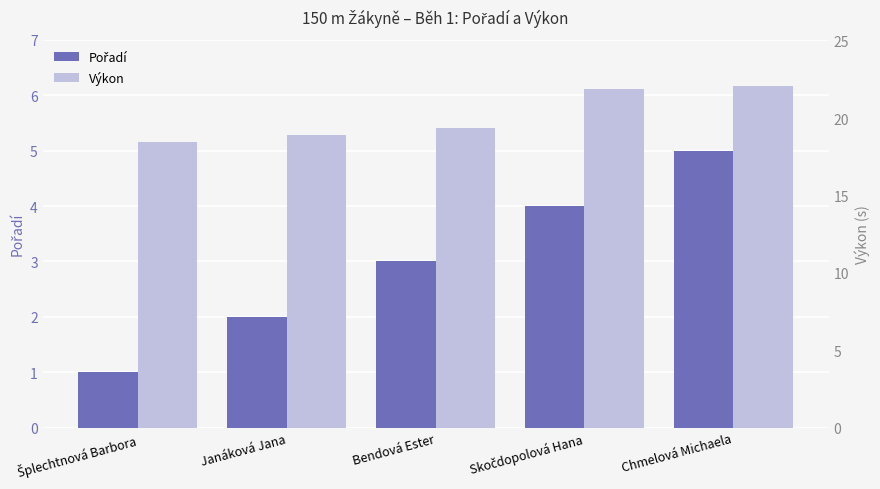

How many data points does each series have?

5